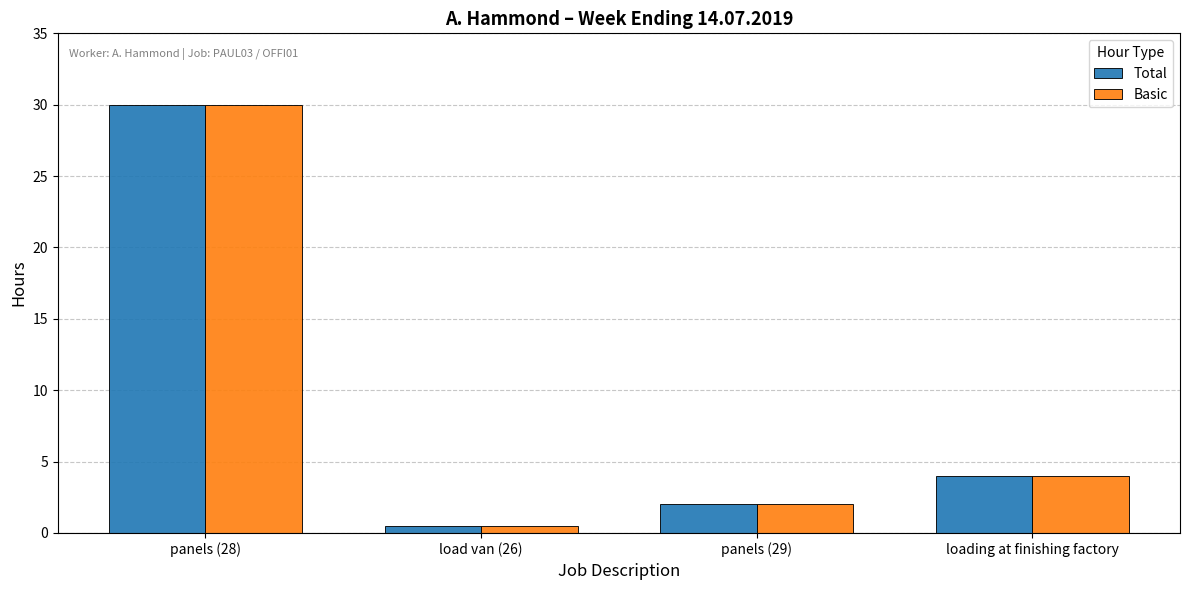

What is the average value of the Basic series?

9.1